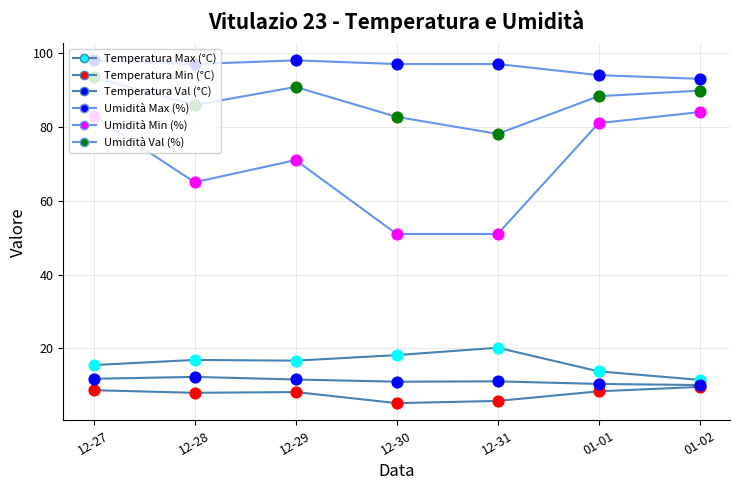

Which series has the largest total across all categories?

Umidità Max (%)